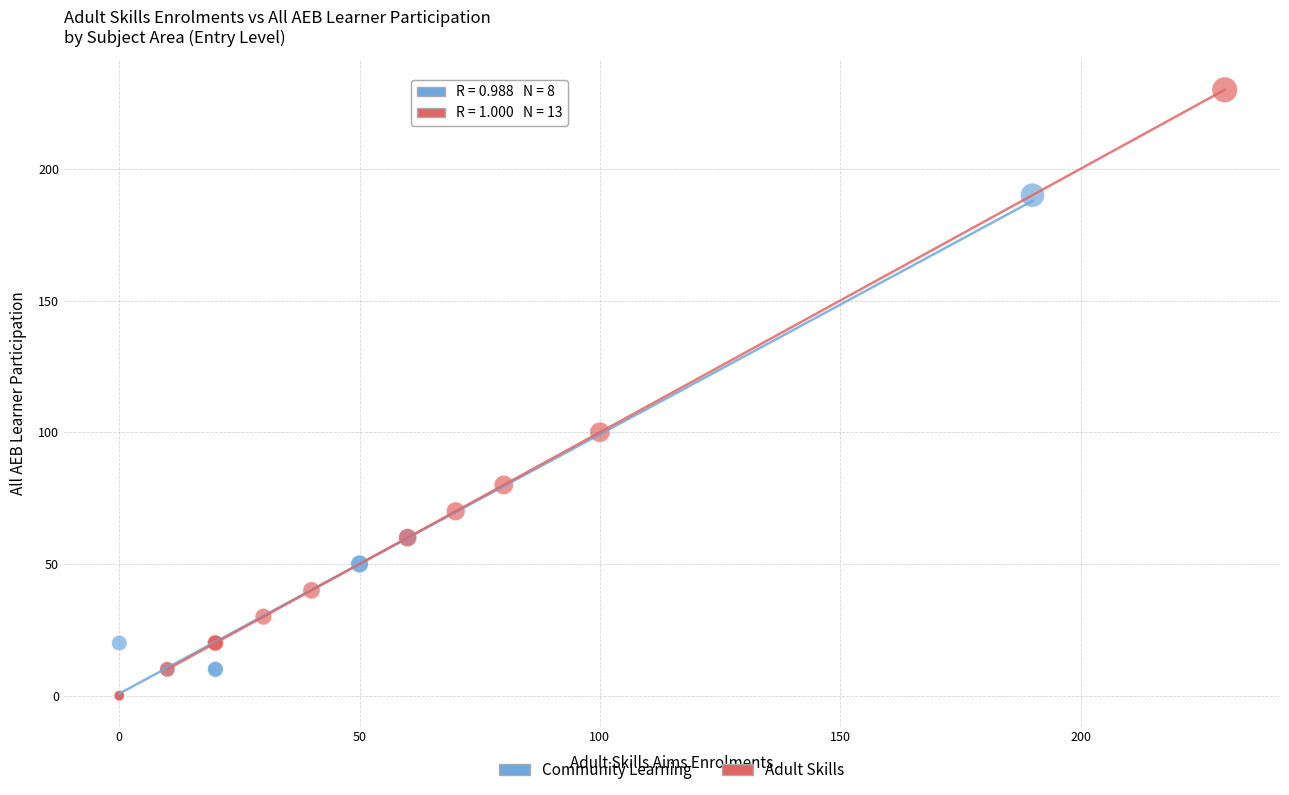

Which series has the widest spread of Y values?

Adult Skills